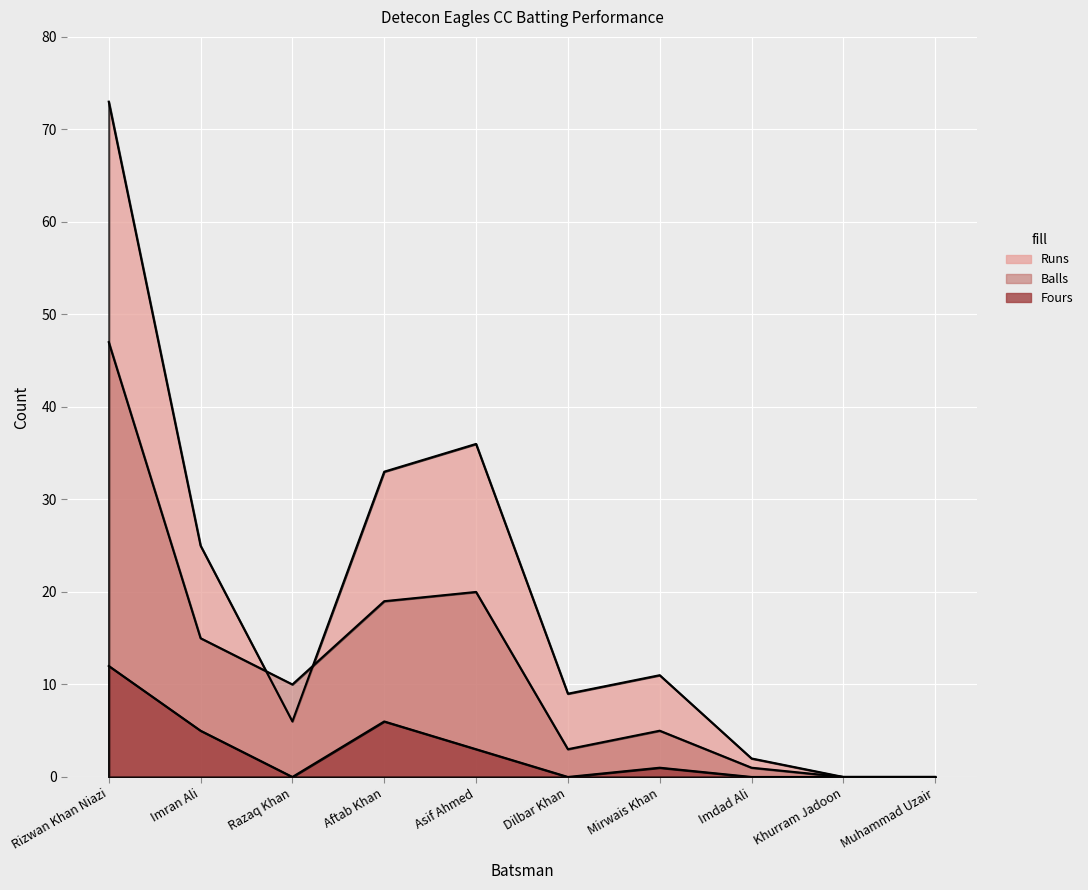

In Balls, how many points are higher than both neighbors (excluding endpoints)?

2